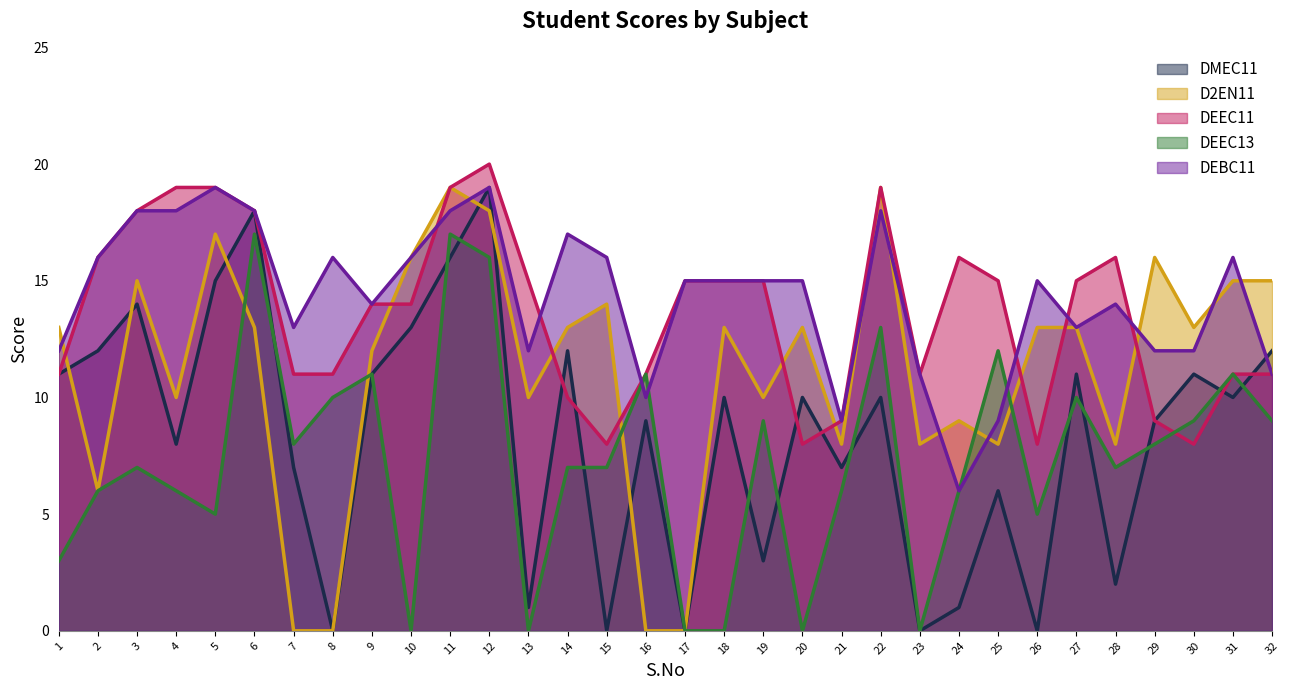

What is the total value across all series at 2?

56